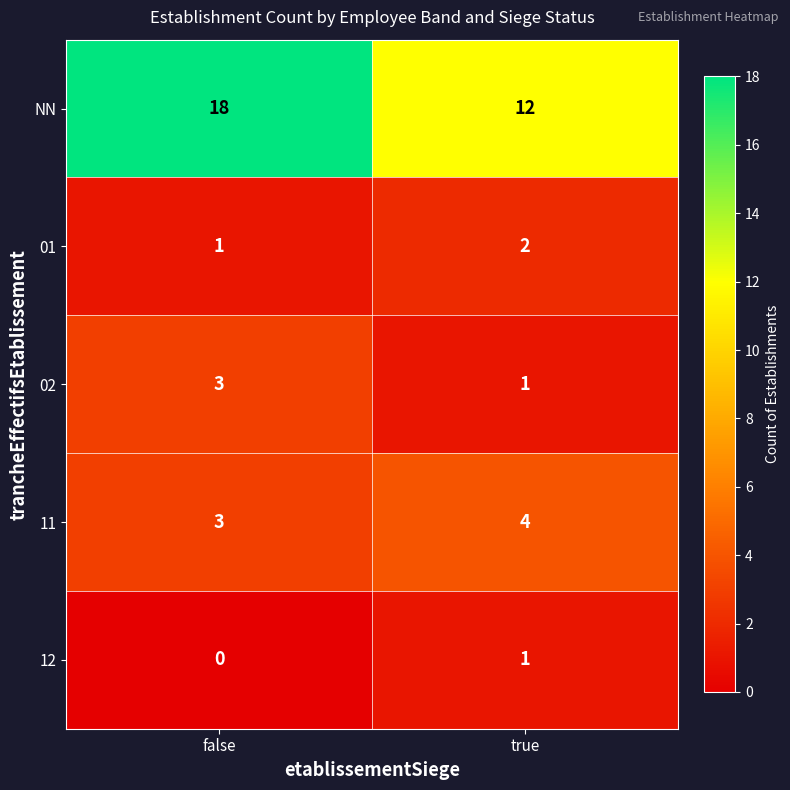

How many data points does each series have?

2